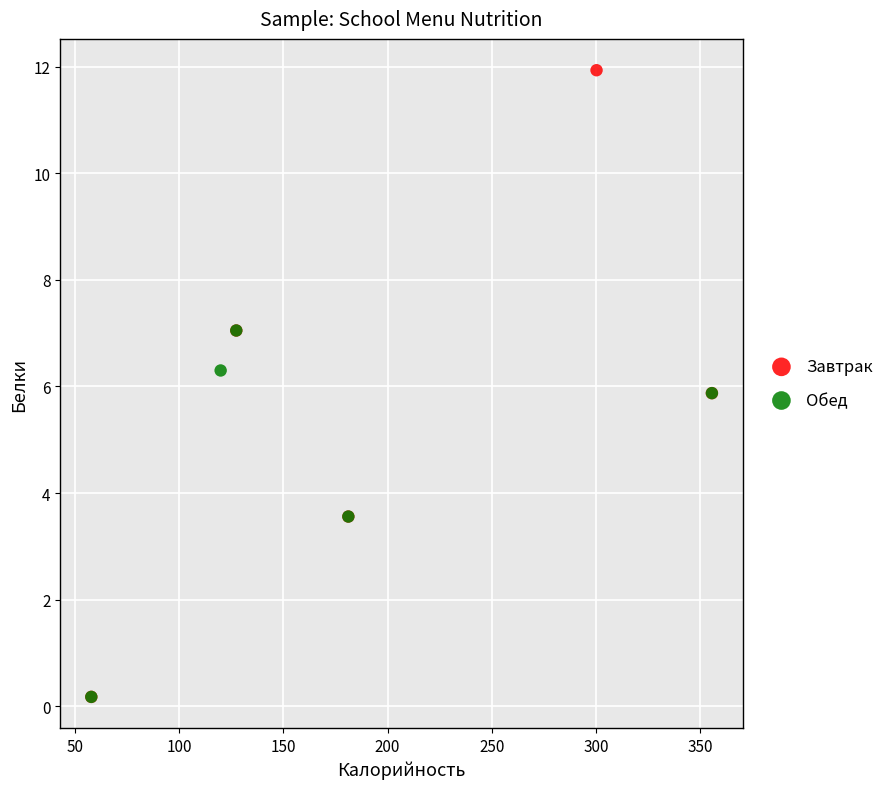

Which series reaches the maximum Y coordinate?

Завтрак